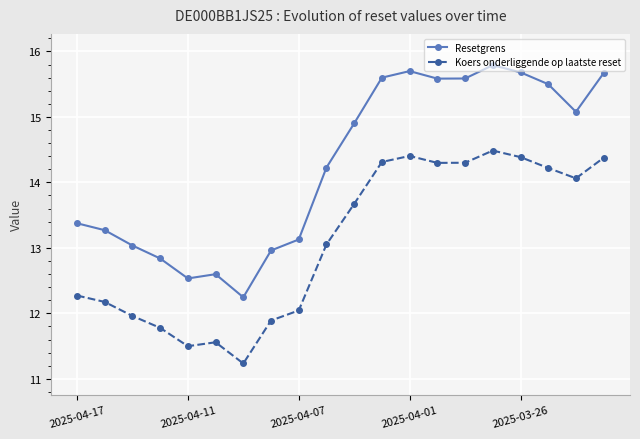

True or false: Resetgrens and Koers onderliggende op laatste reset intersect in this chart.

False